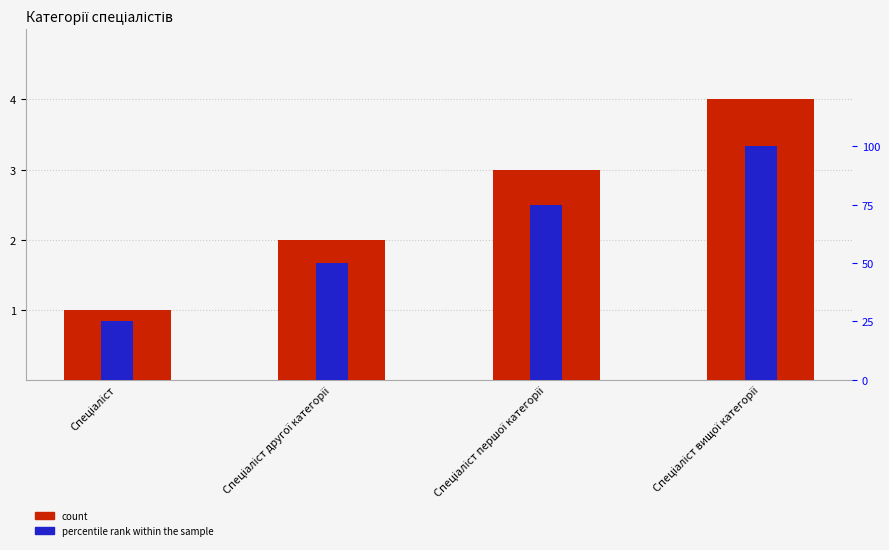

How many data points does each series have?

4